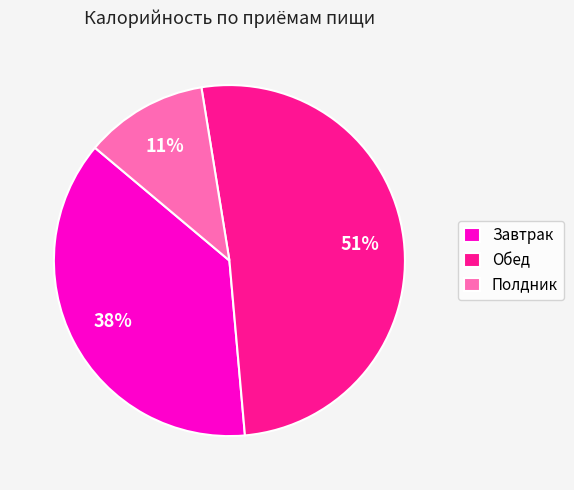

Rank the categories by value from highest to lowest.

Обед, Завтрак, Полдник